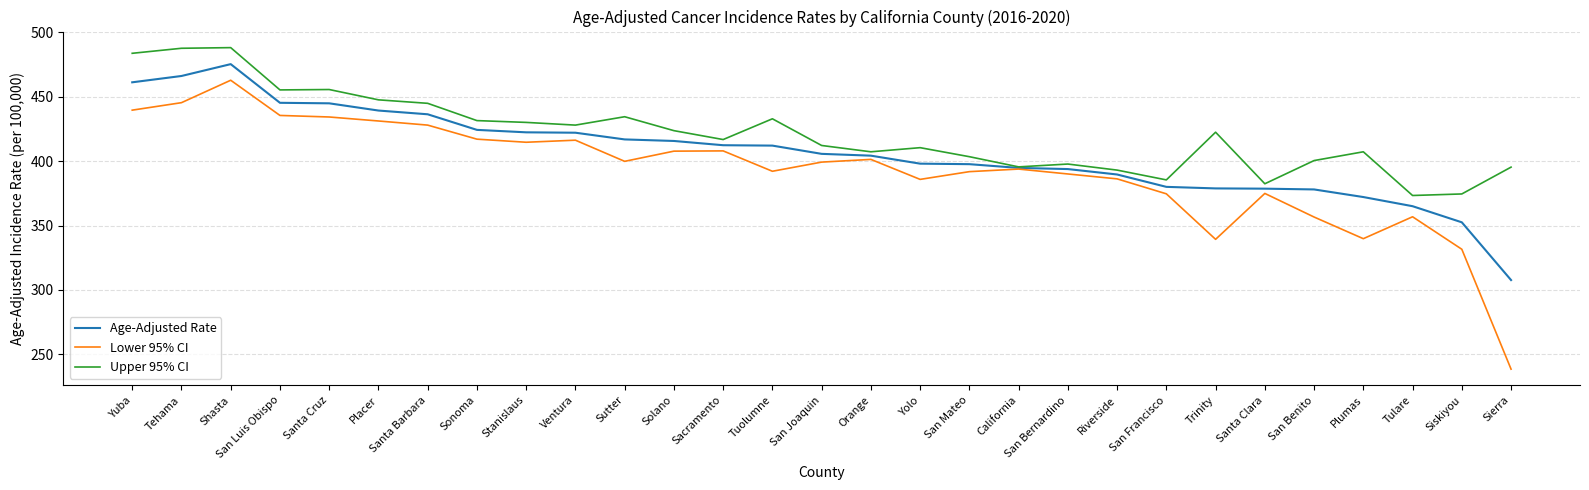

At how many categories does at least one series exceed 344?

29